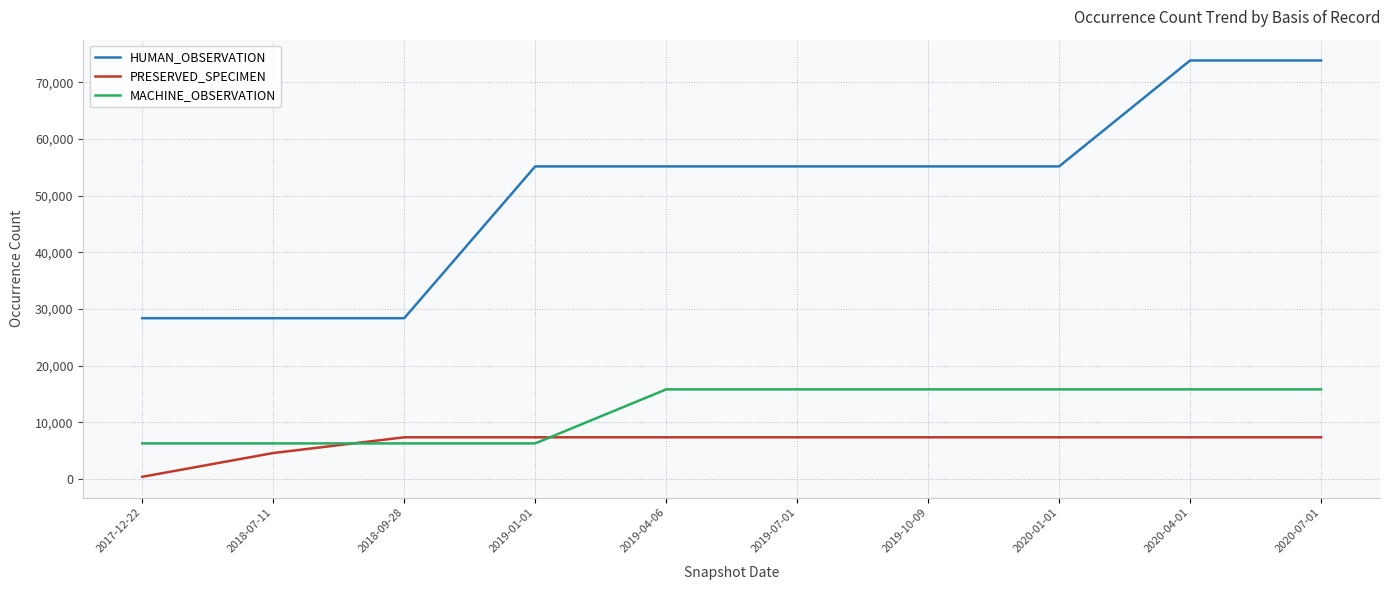

List the series in order of their peak value, lowest first.

PRESERVED_SPECIMEN, MACHINE_OBSERVATION, HUMAN_OBSERVATION